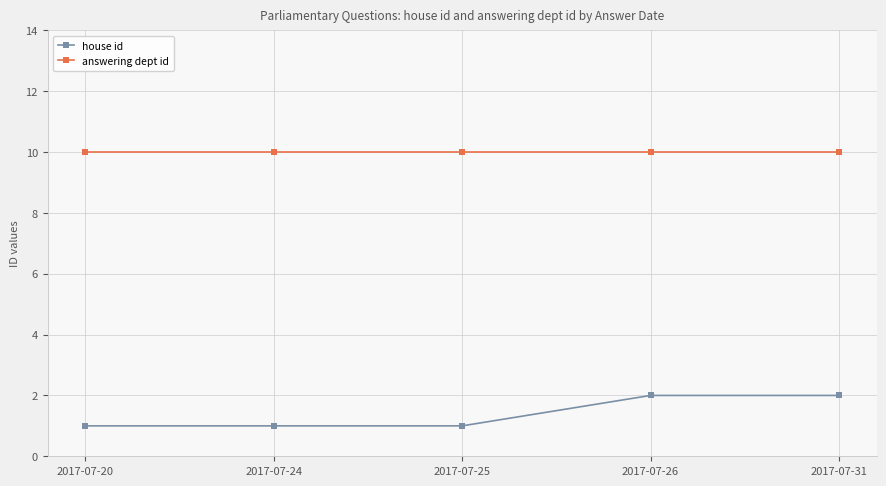

At how many categories does at least one series exceed 6?

5